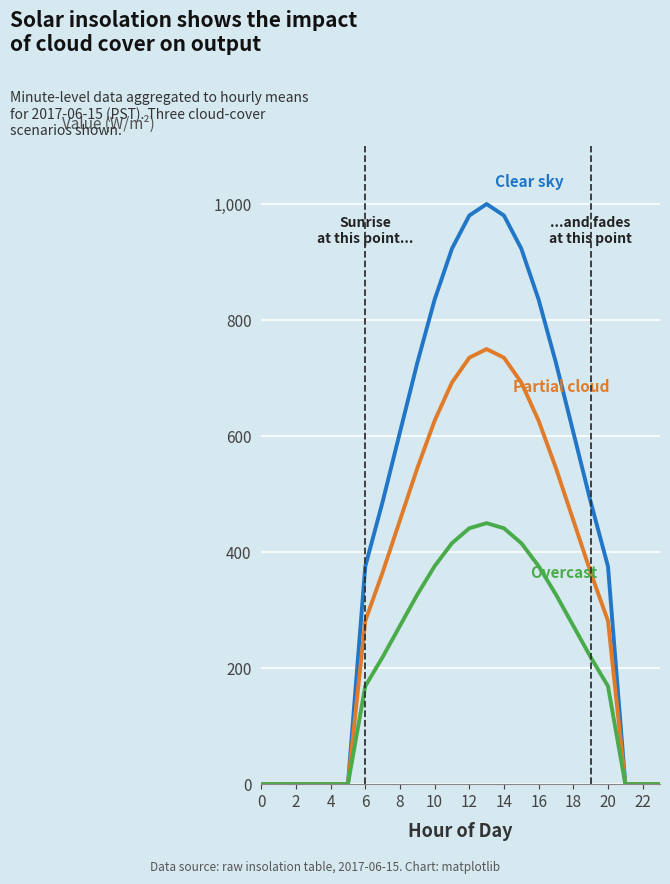

What is the maximum value shown in the chart?

1000.0